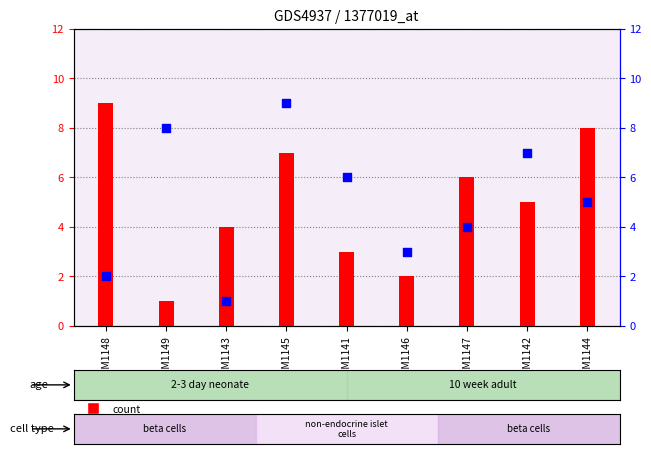

At which category is the sum across all series the highest?

GSM1145